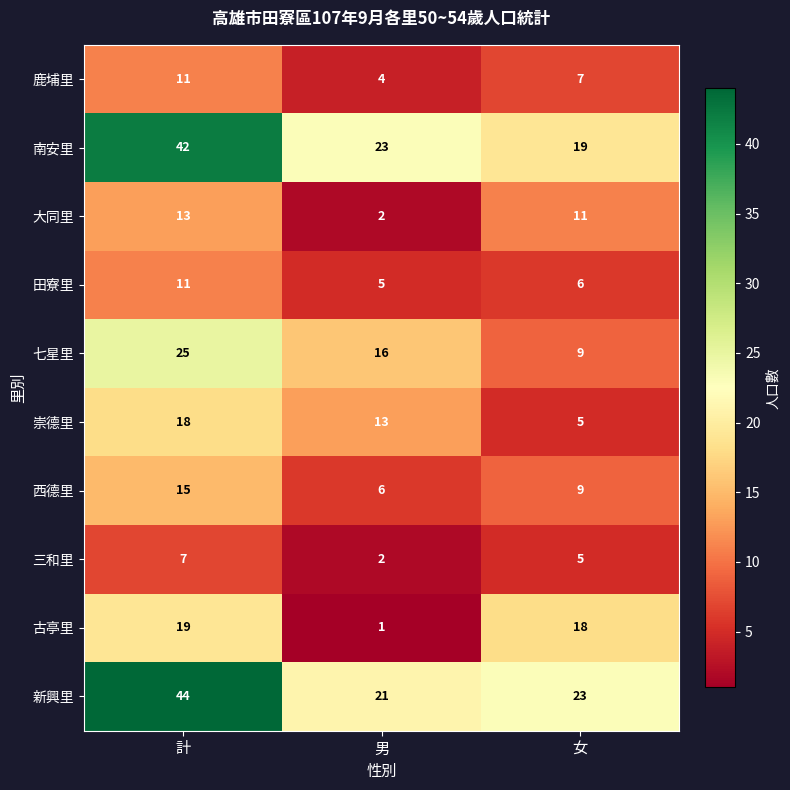

Is it true that 大同里 equals 11 at 女?

True